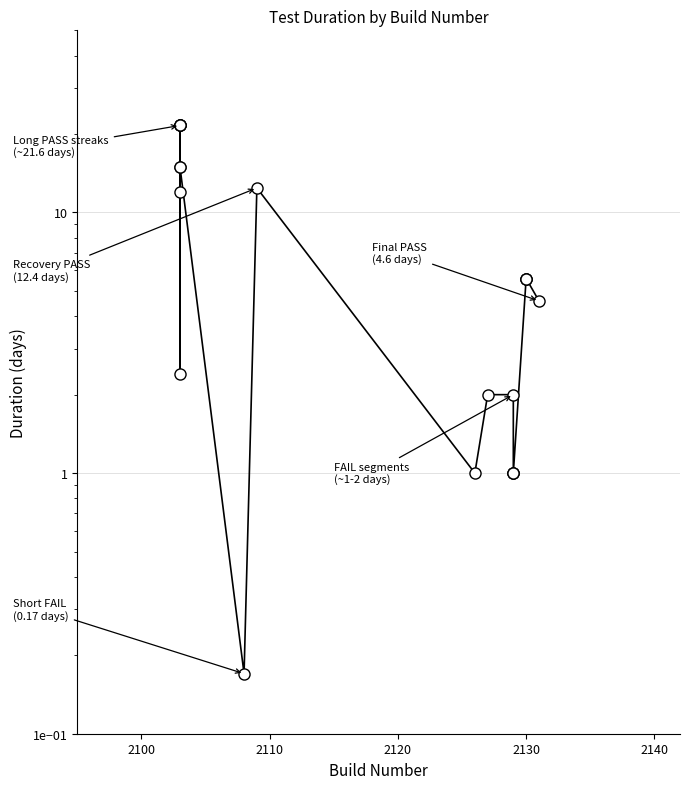

Does the chart have visible grid lines?

Yes